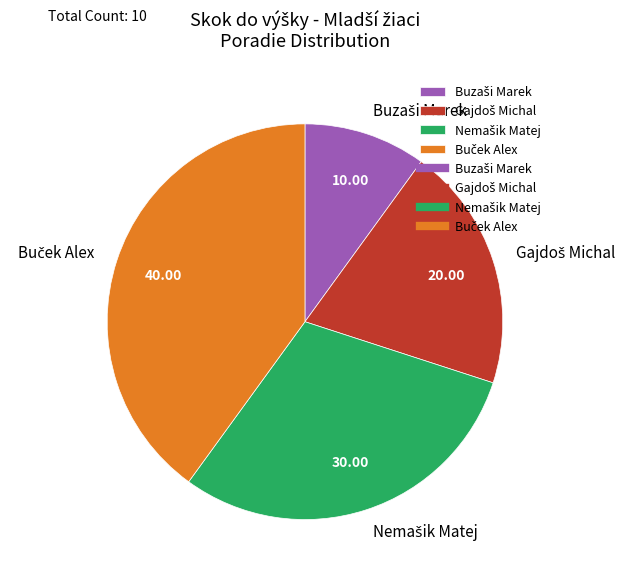

Is there any slice that represents more than half of the pie?

No